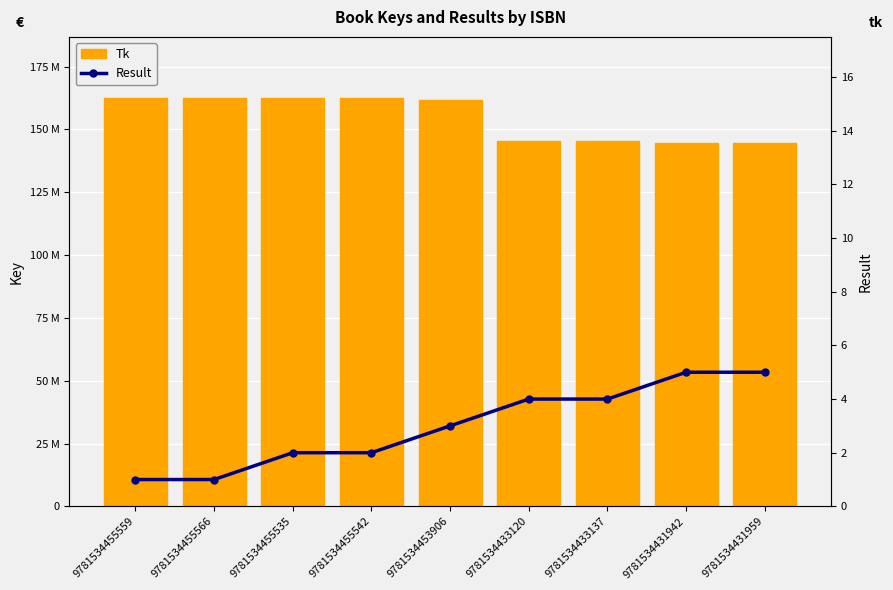

What is the difference between the maximum and minimum values in the Result series?

4